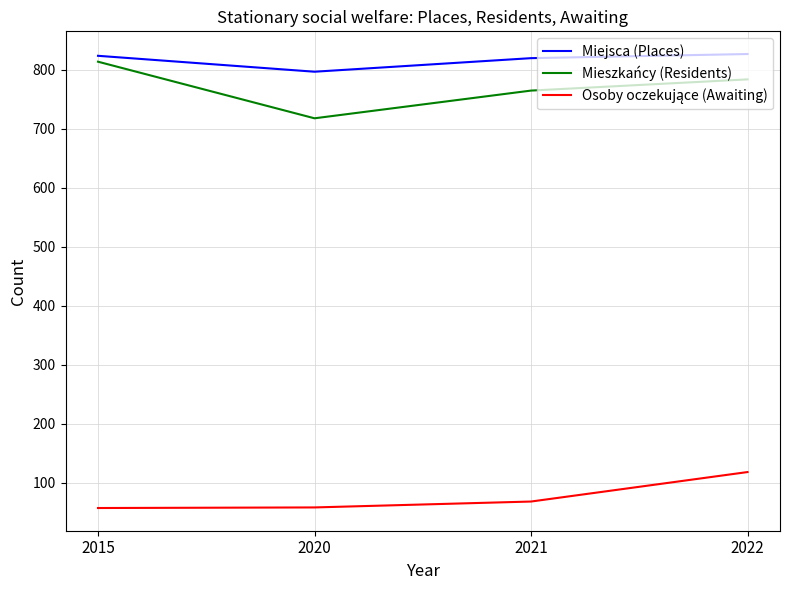

List the labels in order of Mieszkańcy (Residents) value, smallest first.

2020, 2021, 2022, 2015